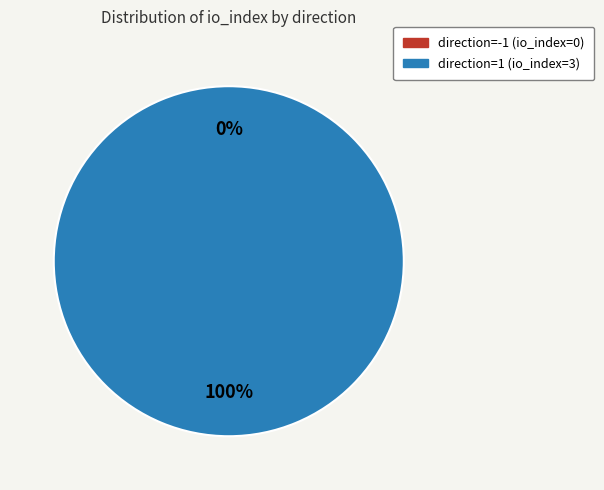

To the nearest percent, what is the average slice percentage?

50%